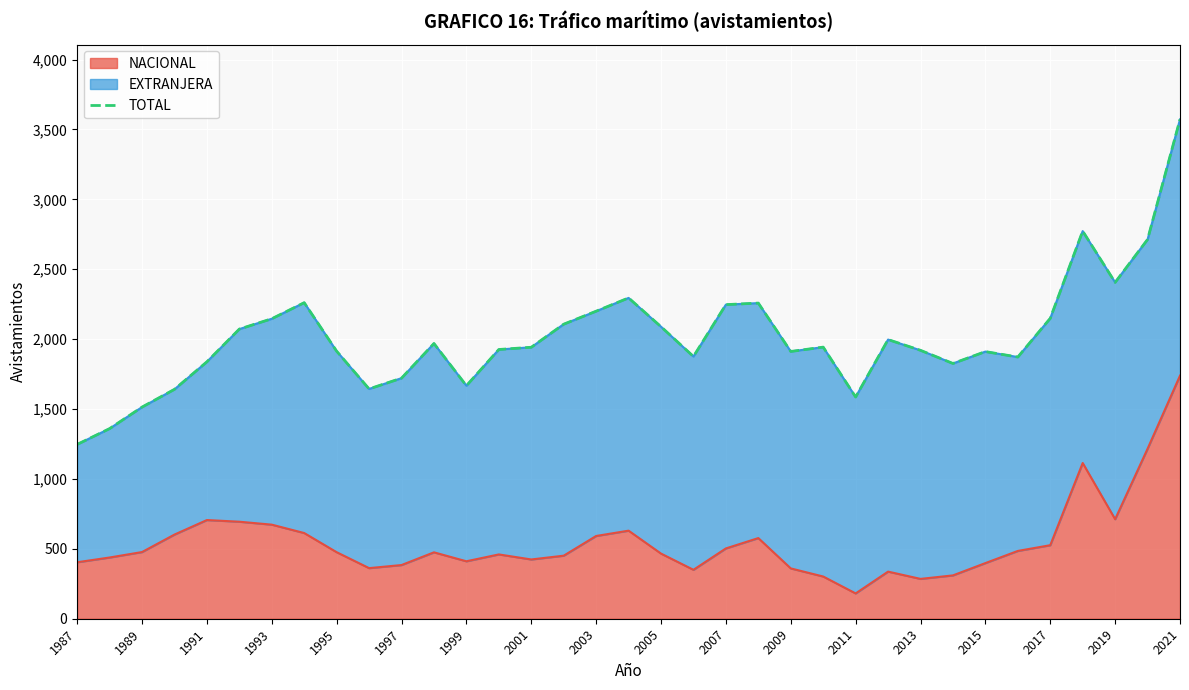

What is the maximum value for NACIONAL?

1739